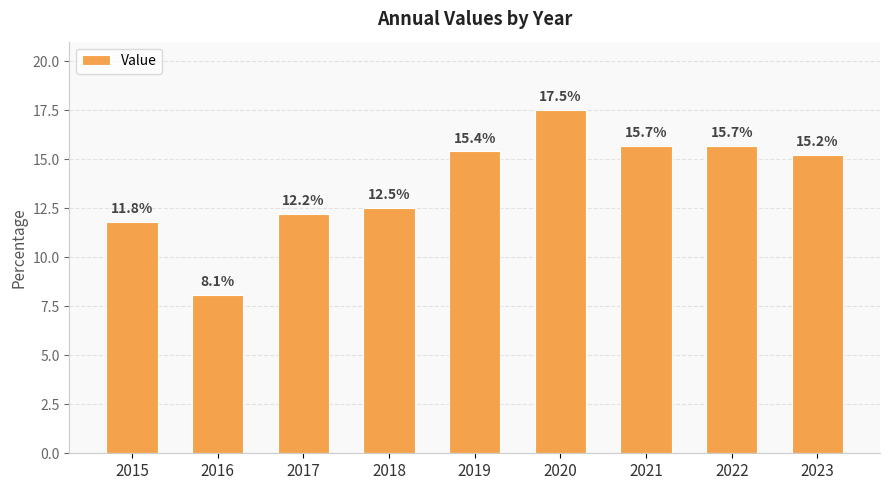

What is the change in value from 2016 to 2018?

+4.4